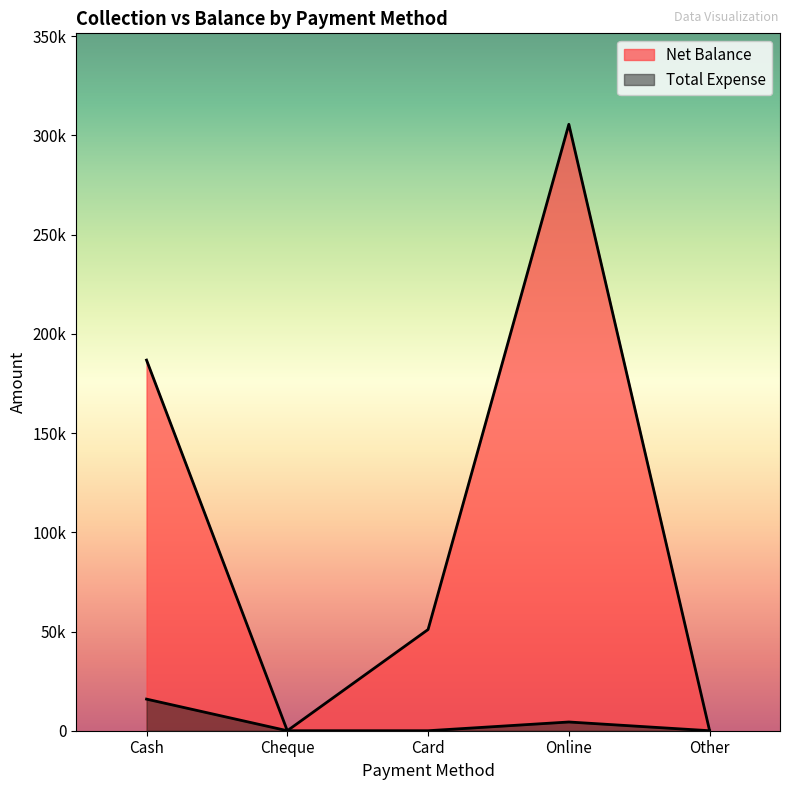

Is it true that Total Expense equals 0 at Other?

True